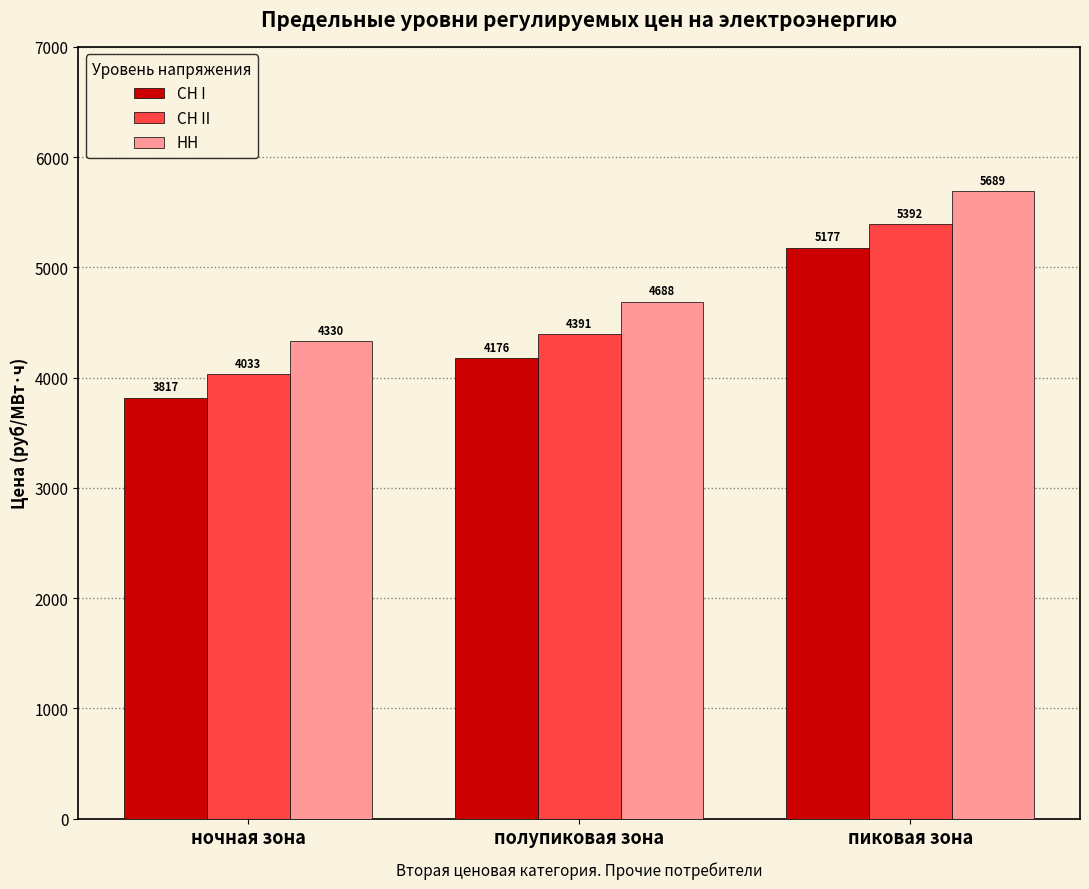

Rank the series at ночная зона from lowest to highest value.

СН I, СН II, НН